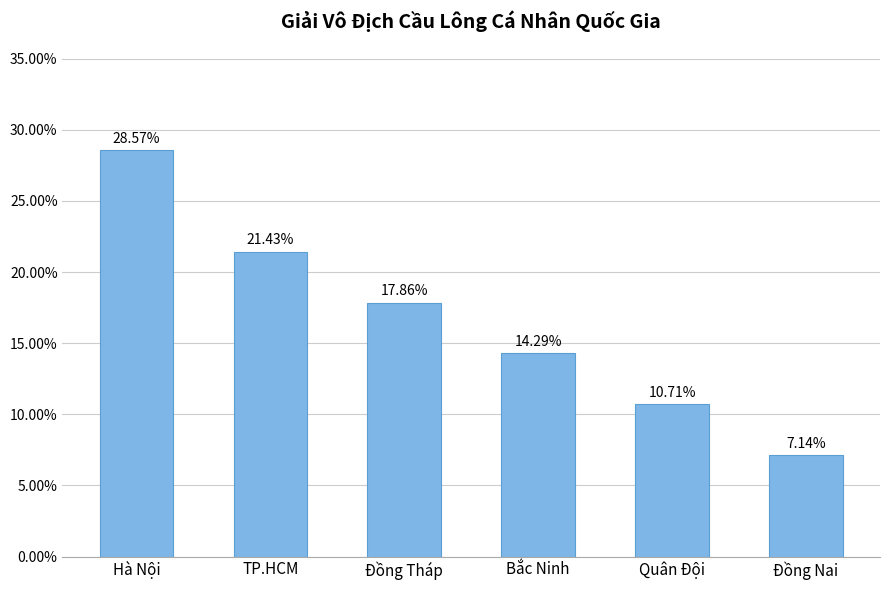

How many distinct data groups are displayed?

1